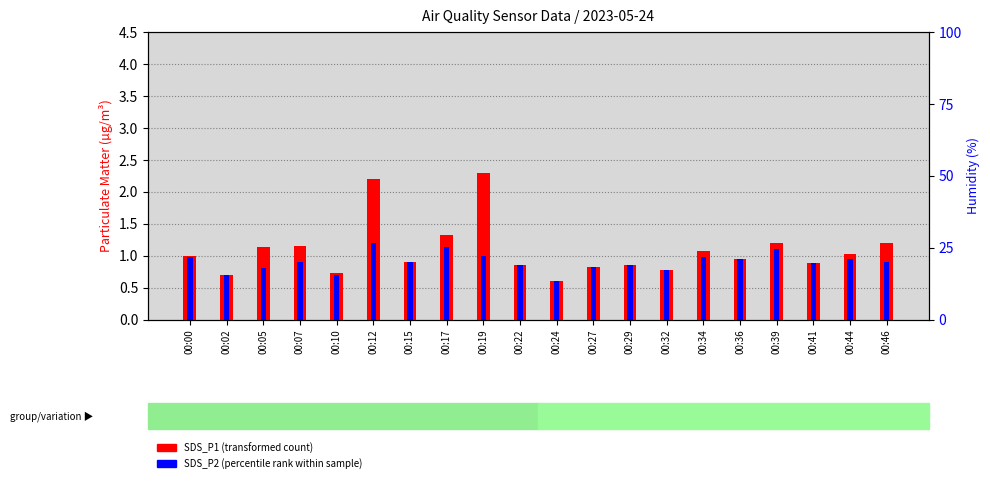

What is the greatest value displayed?

2.3